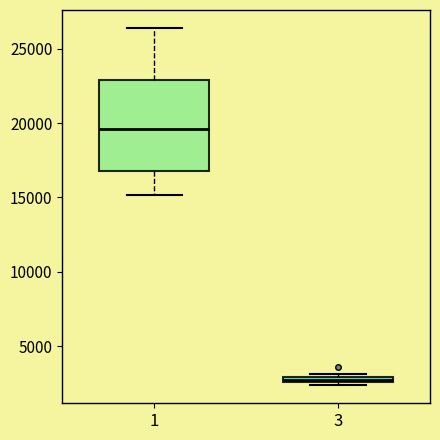

Which box's median line is the highest?

1